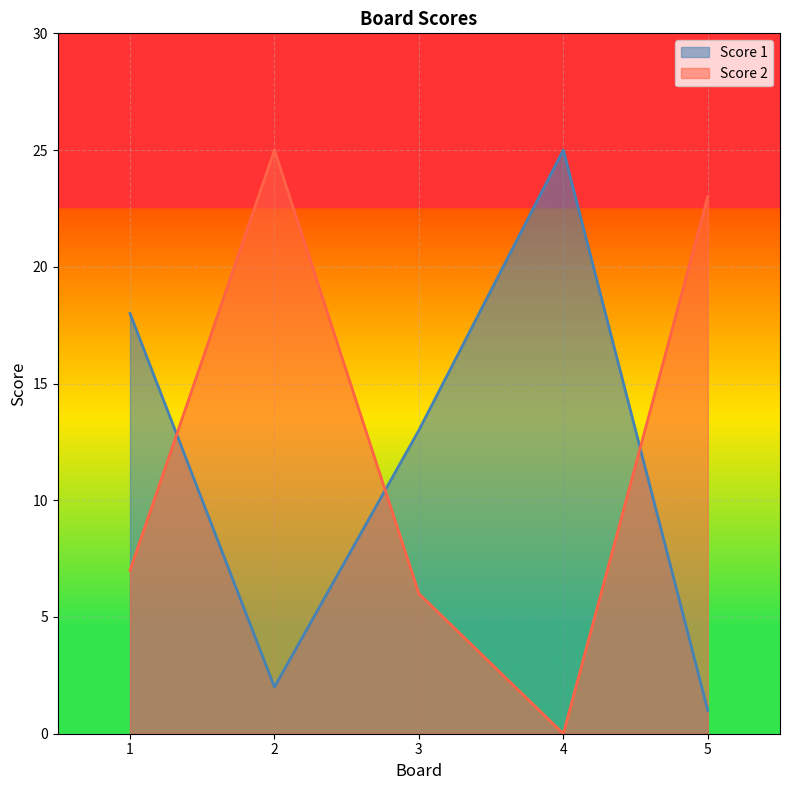

How many lines are shown in the chart?

2